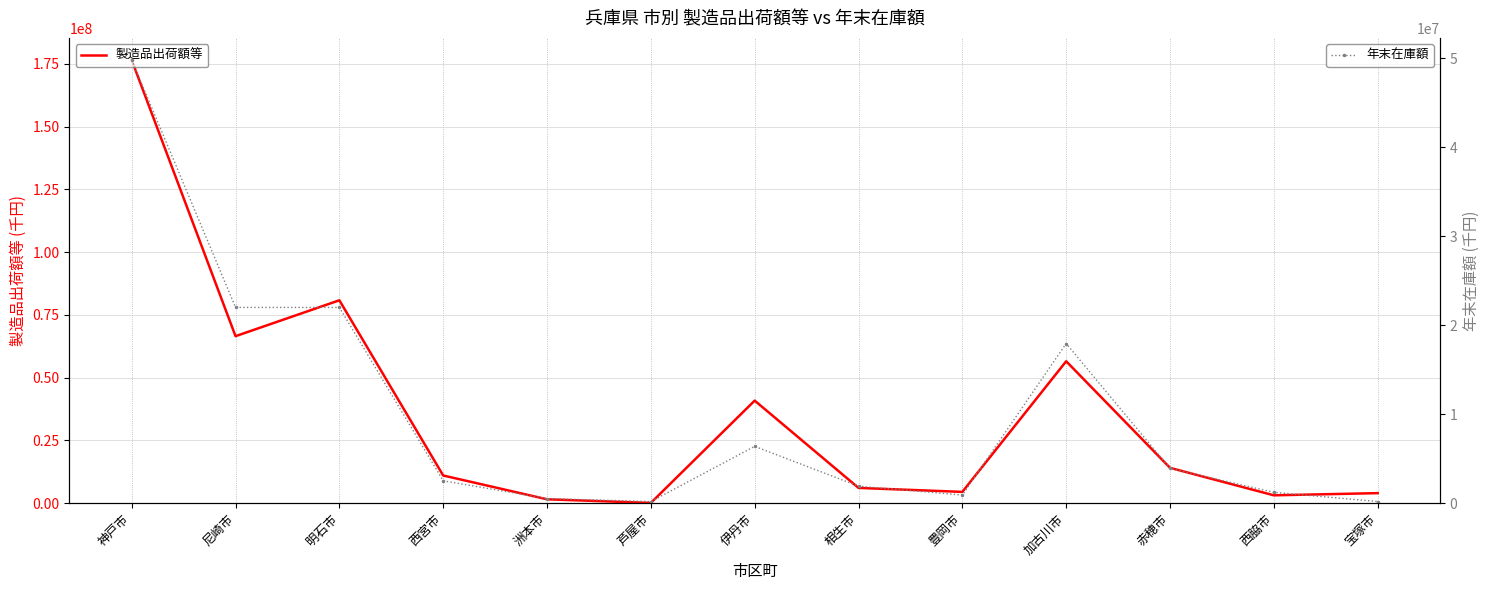

Reading left to right, transcribe all the data shown in this chart.

製造品出荷額等: 神戸市=176502876	尼崎市=66516153	明石市=80809268	西宮市=11022610	洲本市=1547880	芦屋市=106447	伊丹市=40848403	相生市=6081352	豊岡市=4491049	加古川市=56525655	赤穂市=14073694	西脇市=3131757	宝塚市=3998806
年末在庫額: 神戸市=49810145	尼崎市=22000600	明石市=21997026	西宮市=2513393	洲本市=516961	芦屋市=185236	伊丹市=6385886	相生市=1913312	豊岡市=916548	加古川市=17945035	赤穂市=3907182	西脇市=1218464	宝塚市=184838